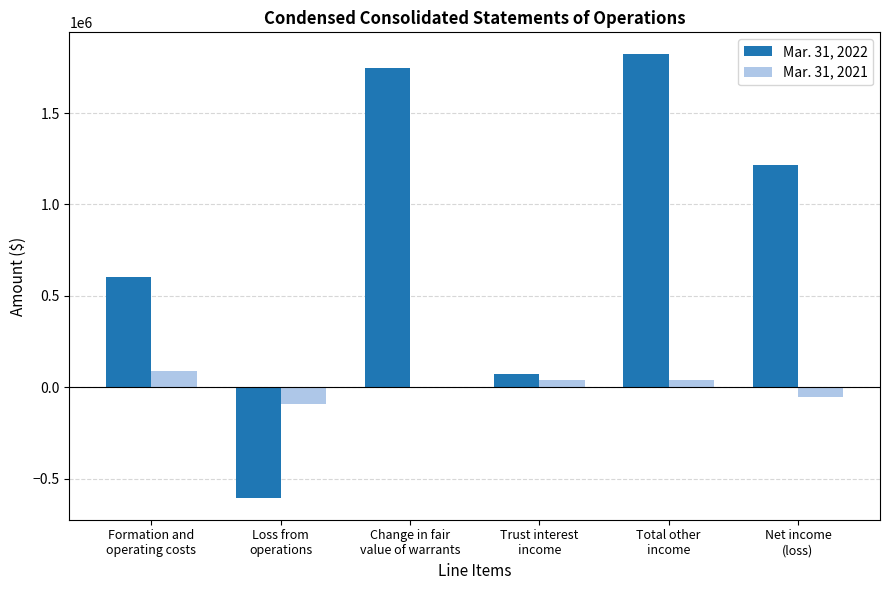

Reading left to right, what are all the values shown in this chart?

Mar. 31, 2022: Formation and
operating costs=602133	Loss from
operations=-602133	Change in fair
value of warrants=1747419	Trust interest
income=72450	Total other
income=1819869	Net income
(loss)=1217736
Mar. 31, 2021: Formation and
operating costs=90213	Loss from
operations=-90213	Change in fair
value of warrants=0	Trust interest
income=40259	Total other
income=40259	Net income
(loss)=-49954